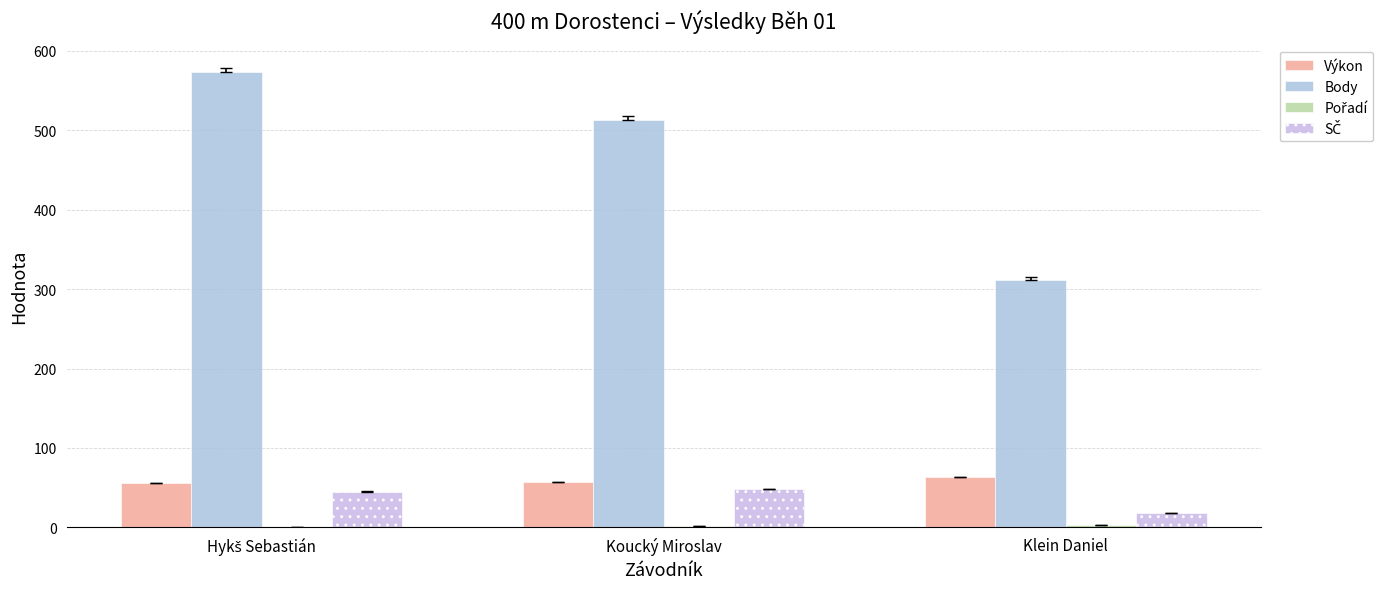

Between Klein Daniel and Koucký Miroslav, which is larger?

Klein Daniel